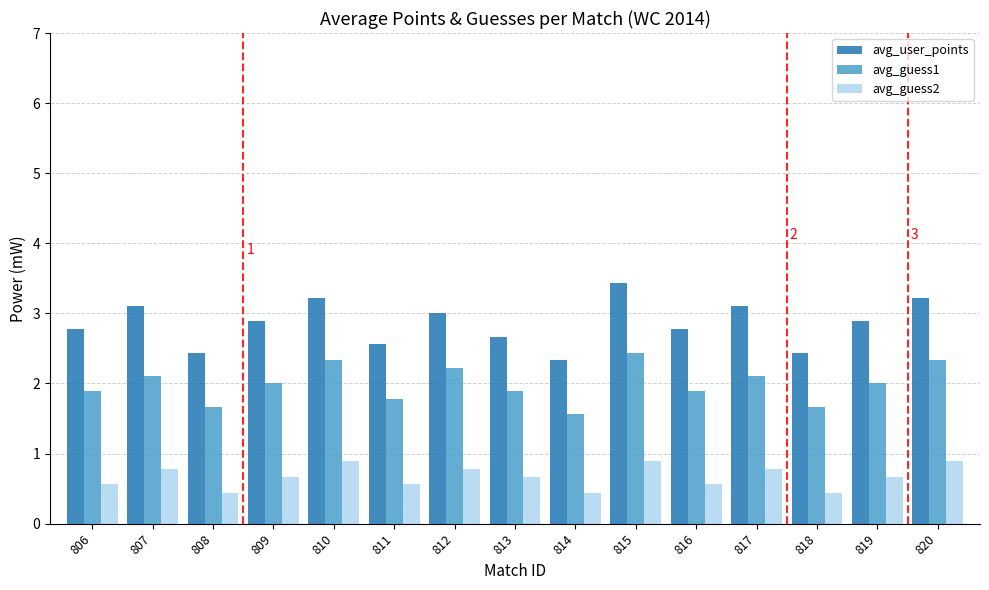

How many avg_guess1 values are between 1 and 2?

9